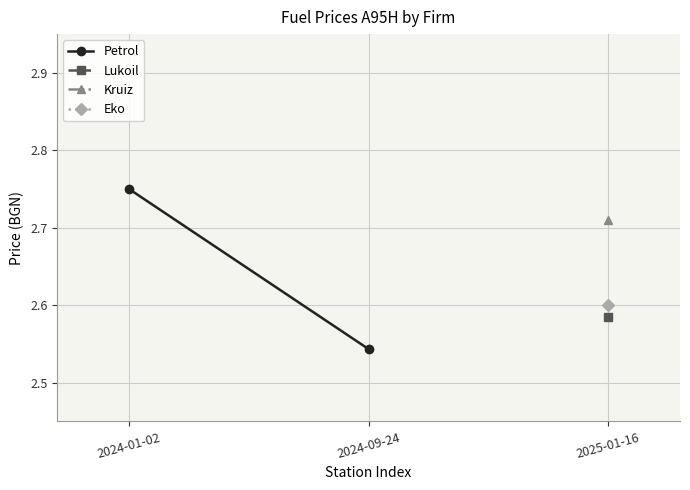

The value at 2024-09-24 is 1.4. True or false?

False